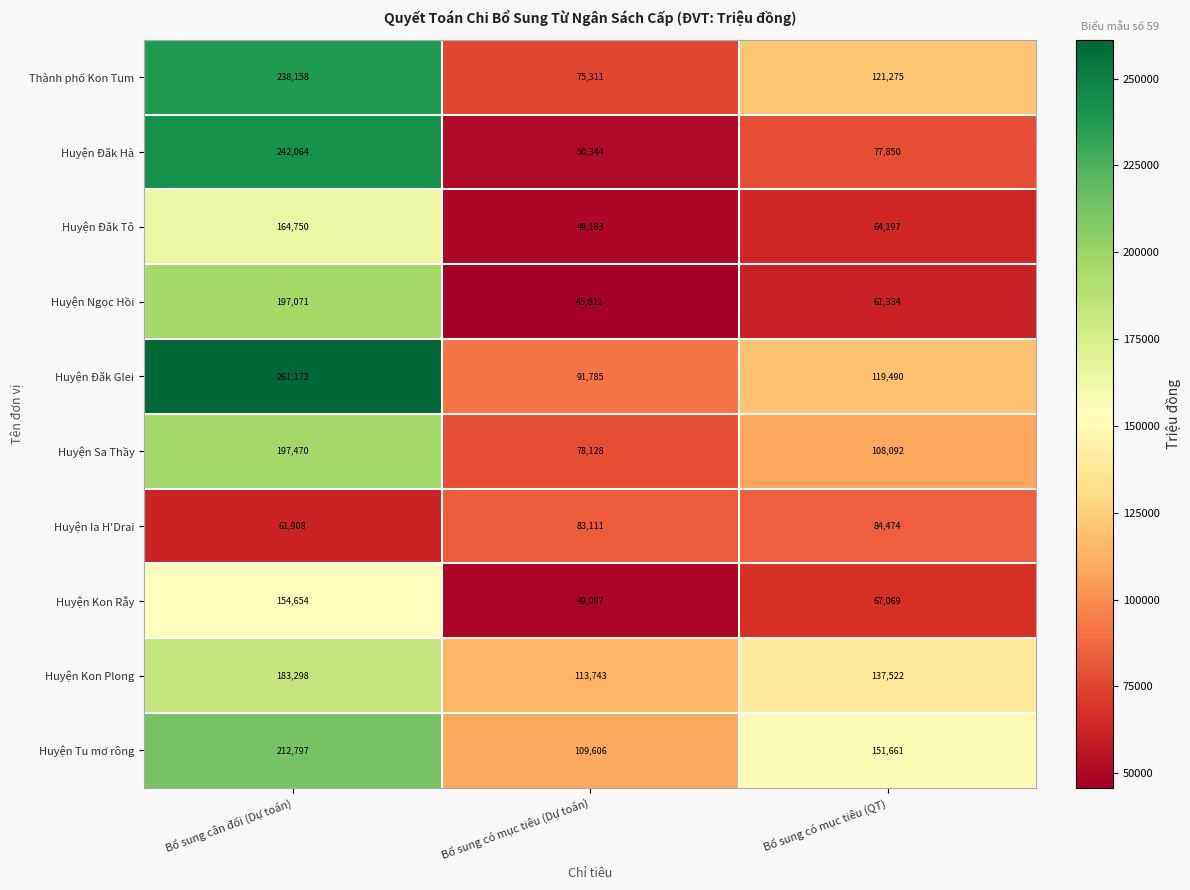

Which series has the largest total across all categories?

Huyện Tu mơ rông